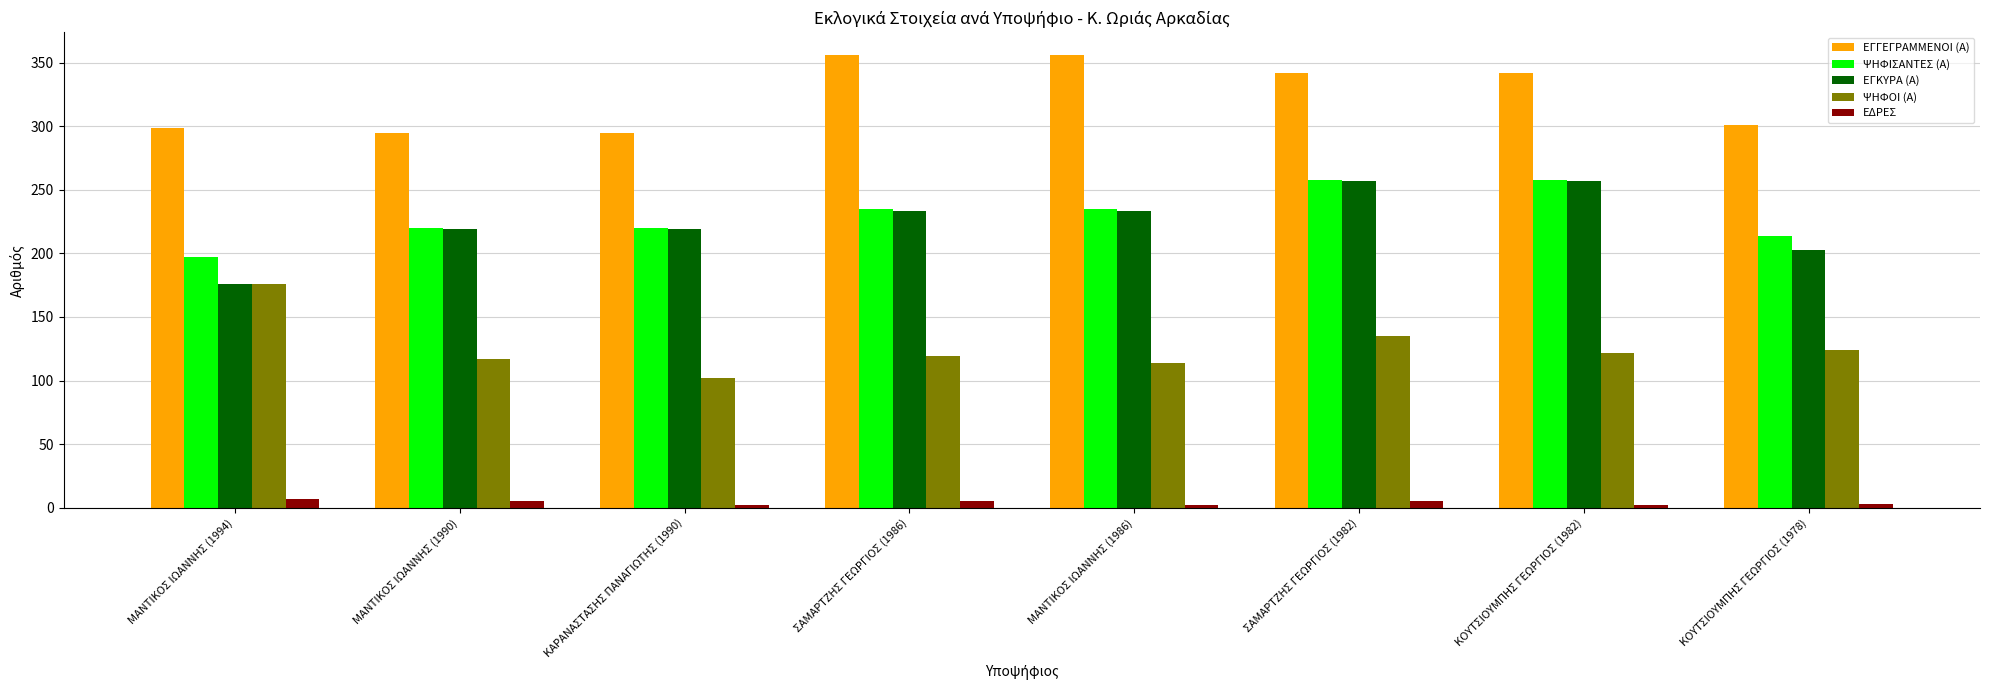

What is the sum of the ΨΗΦΟΙ (Α) values at ΜΑΝΤΙΚΟΣ ΙΩΑΝΝΗΣ (1990) and ΚΑΡΑΝΑΣΤΑΣΗΣ ΠΑΝΑΓΙΩΤΗΣ (1990)?

219